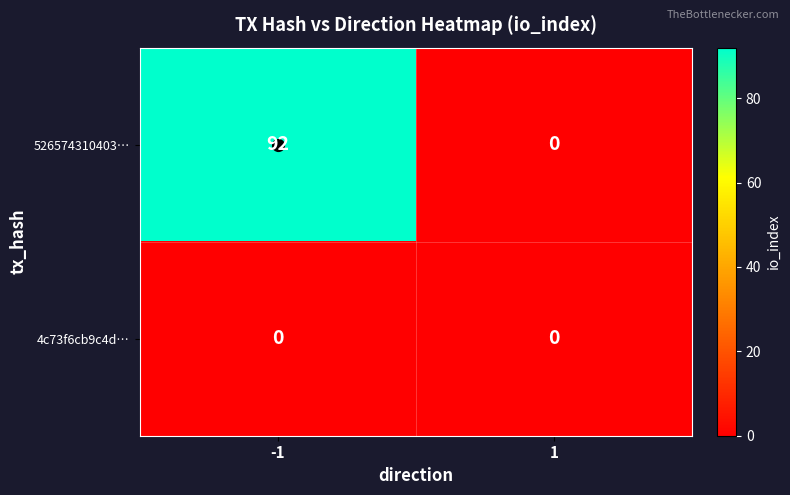

List the series in order of their overall mean, highest first.

526574310403…, 4c73f6cb9c4d…